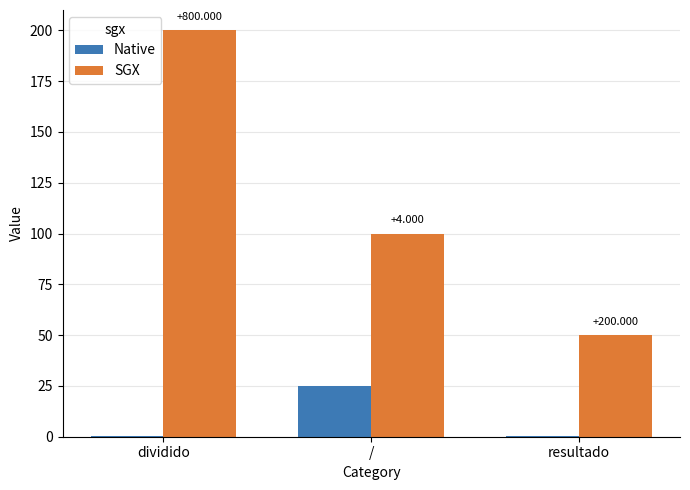

At which label is Native closest to 12?

dividido